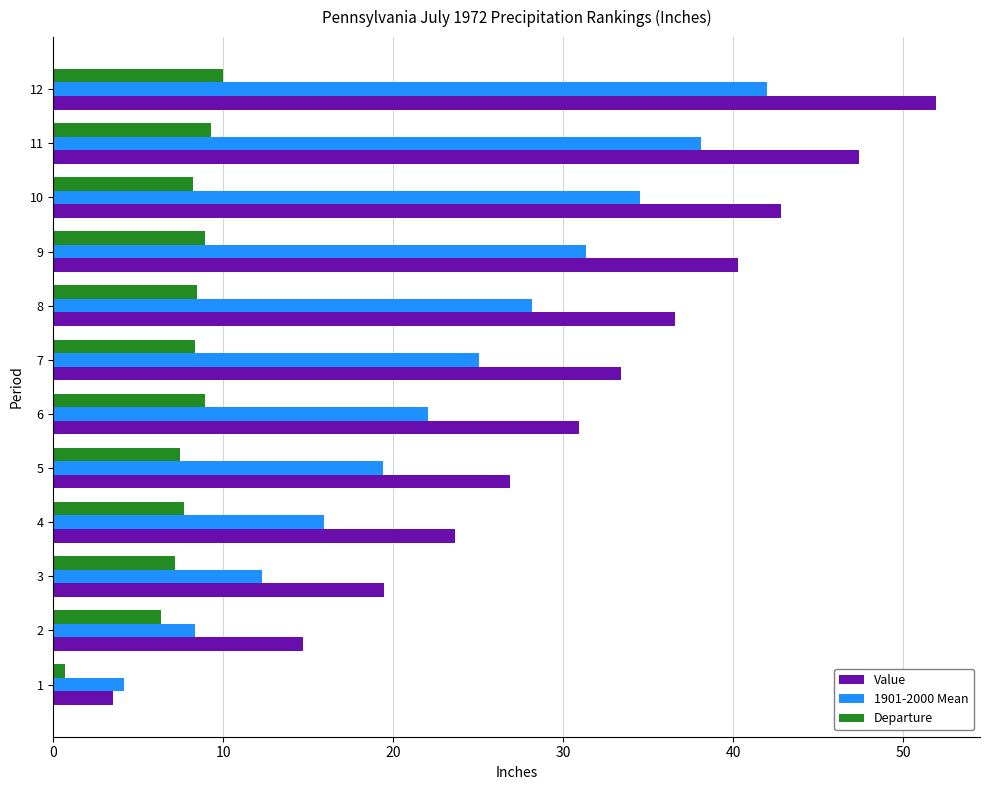

What is the maximum value for Departure?

10.0